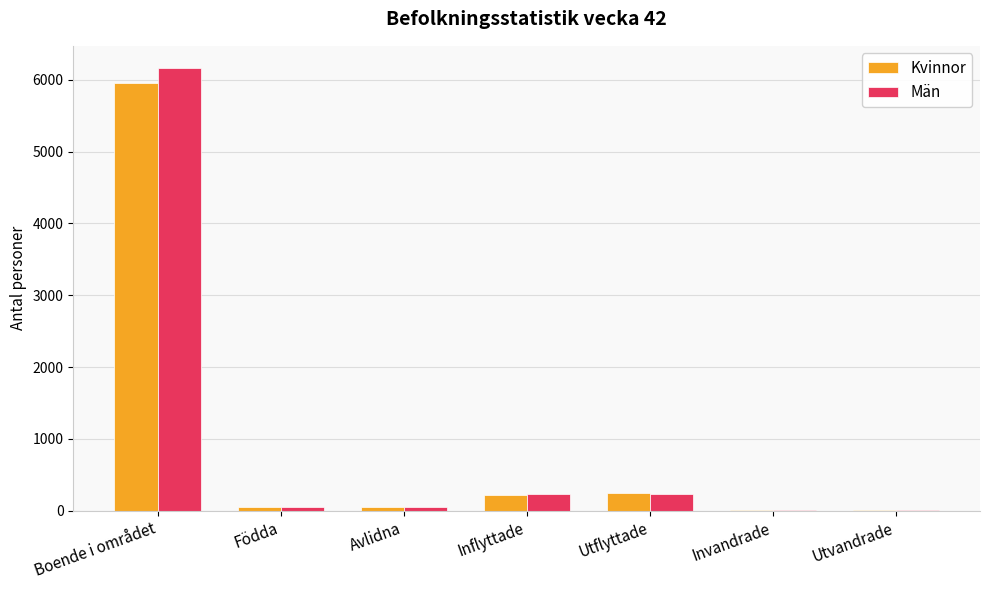

Which category has the highest value in the Kvinnor series?

Boende i området